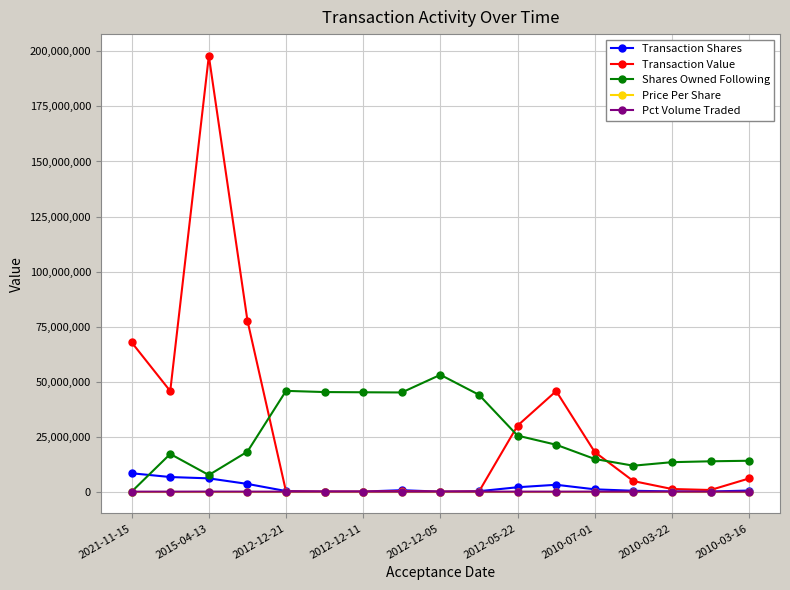

At how many categories does at least one series exceed 56997193?

3